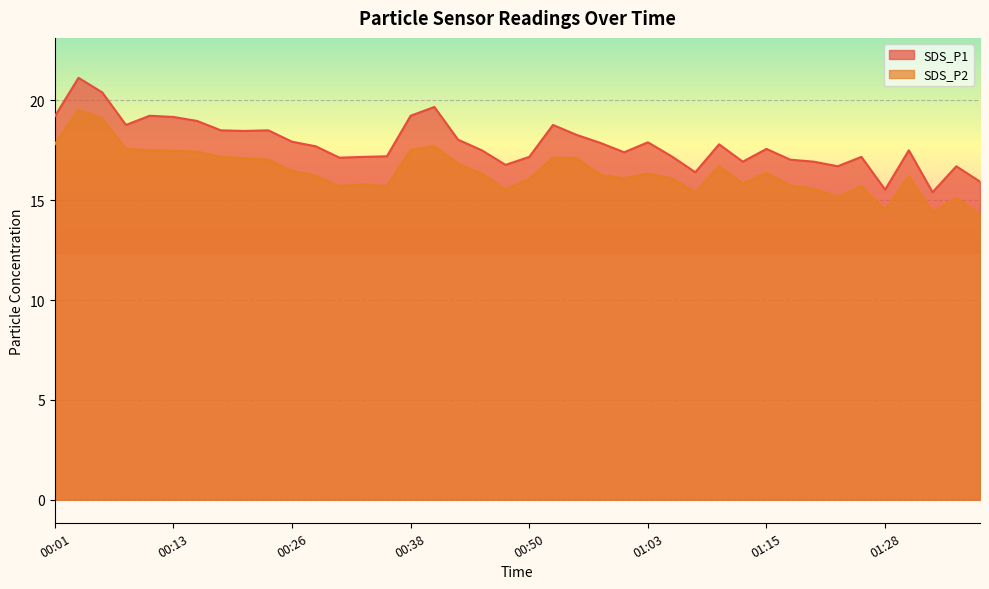

Does the chart display data point markers on the line(s)?

No